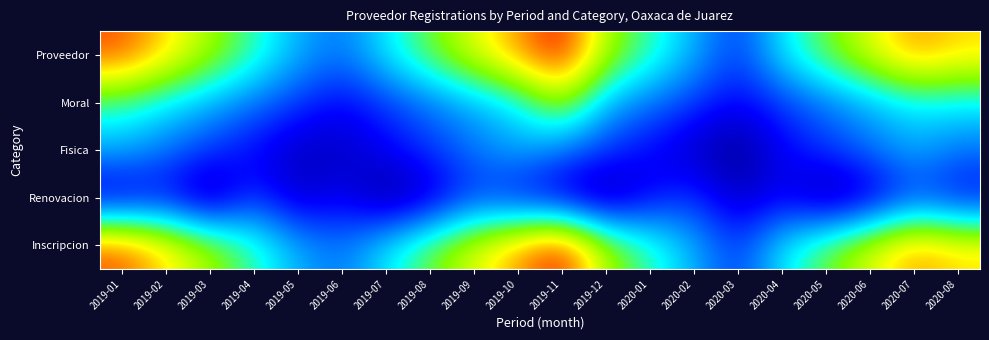

How many categories are shown in the chart?

20